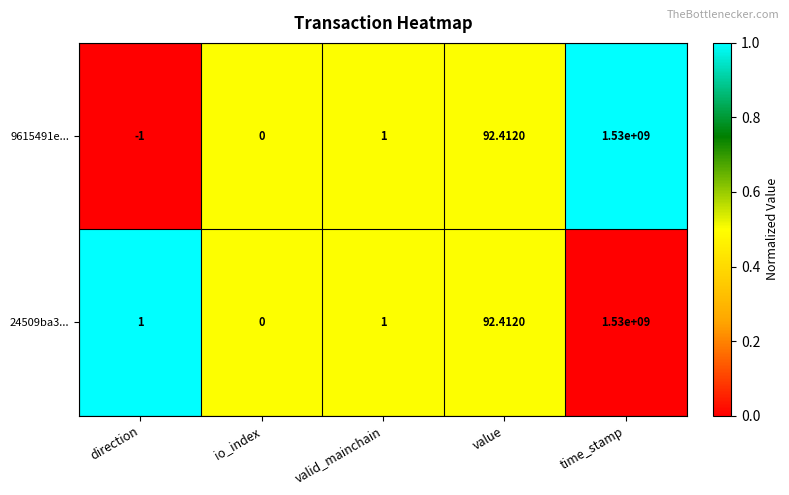

Rank the categories by 9615491e... value from lowest to highest.

direction, io_index, valid_mainchain, value, time_stamp